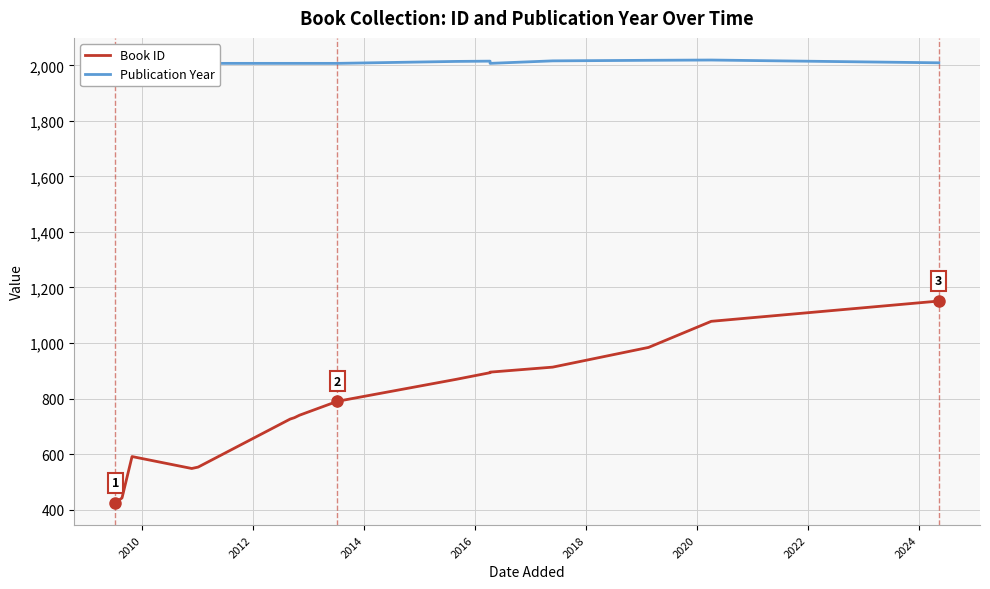

True or false: Book ID and Publication Year cross at least once.

False